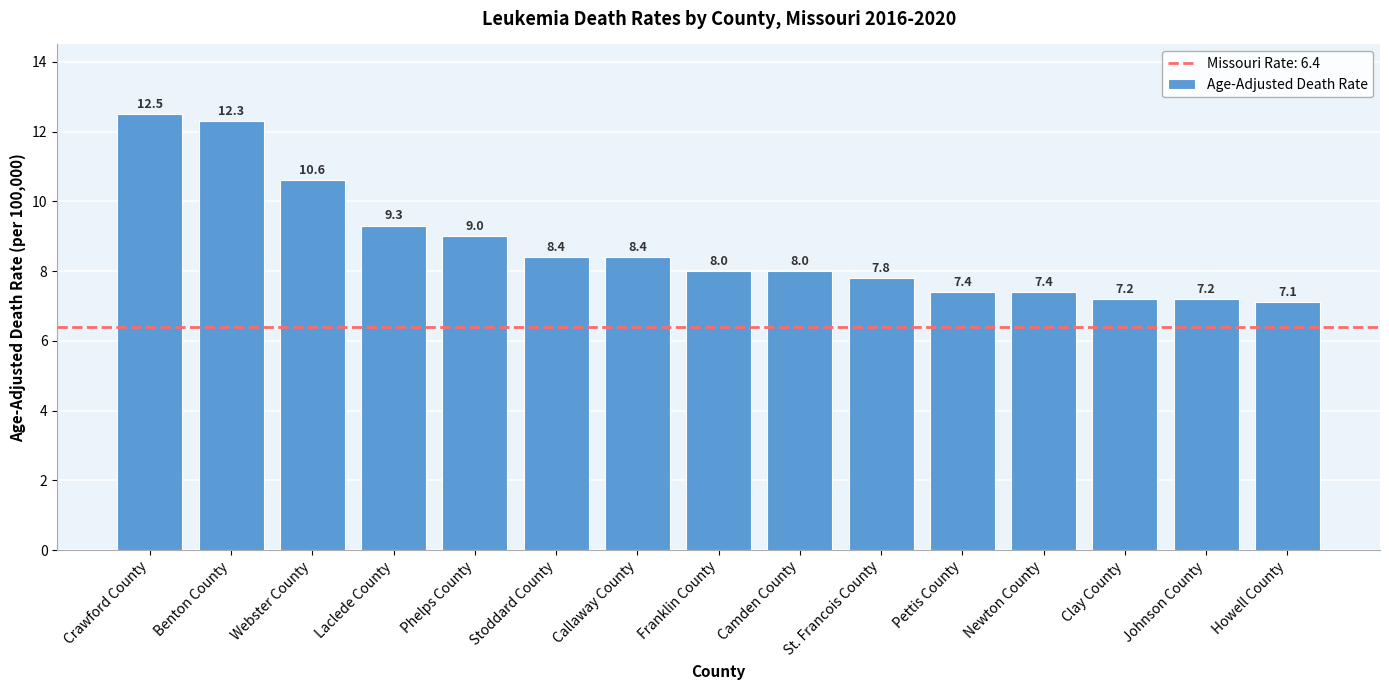

What is the value of the 1st bar from the left?

12.5